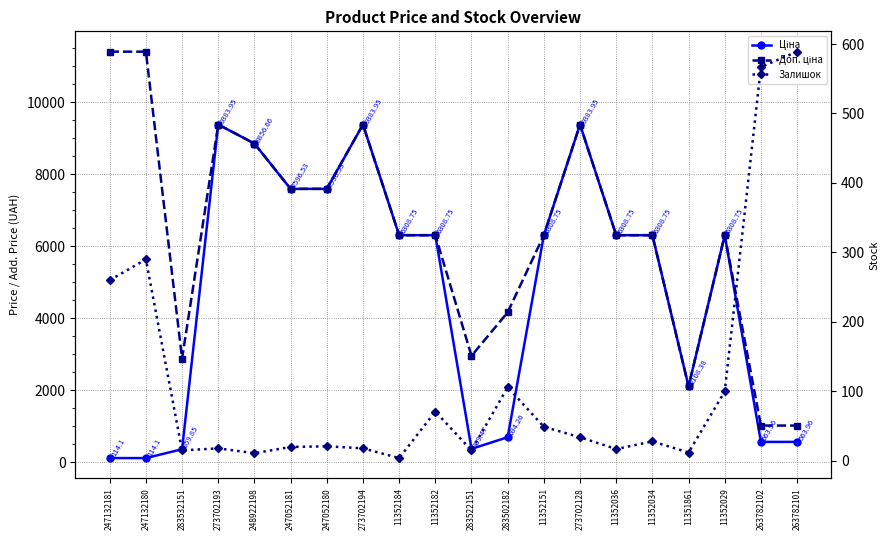

True or false: Доп. ціна and Залишок intersect in this chart.

False